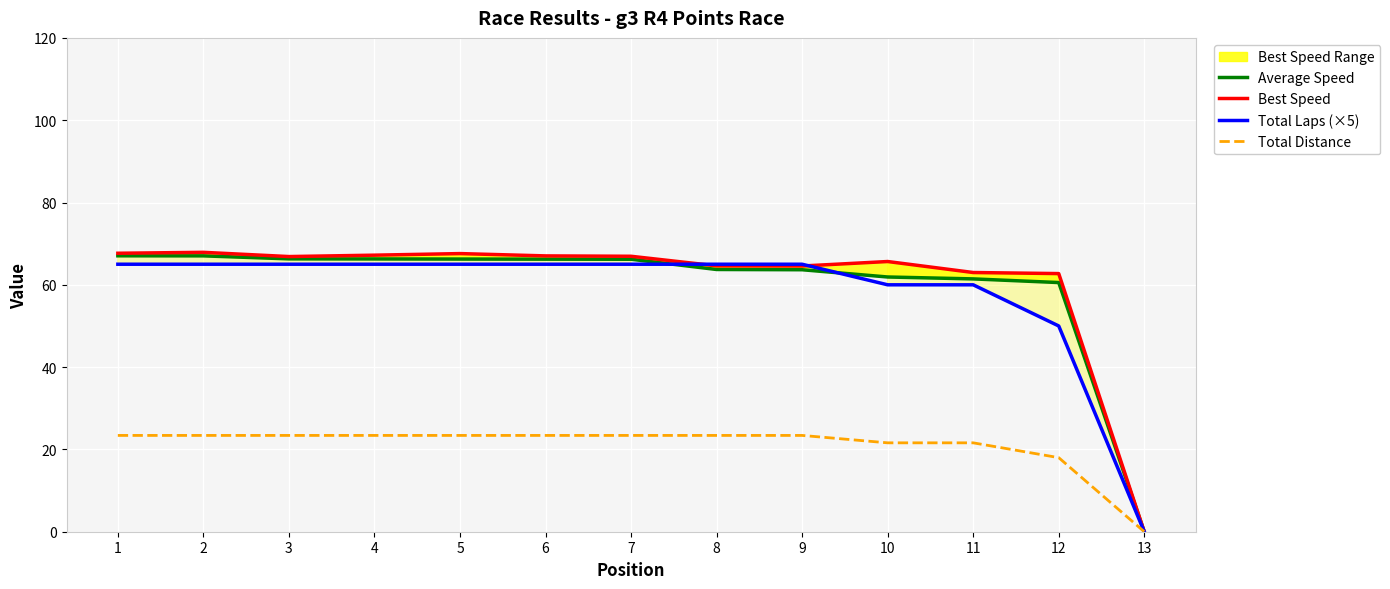

True or false: Best Speed has more than 0 interior local peaks.

True